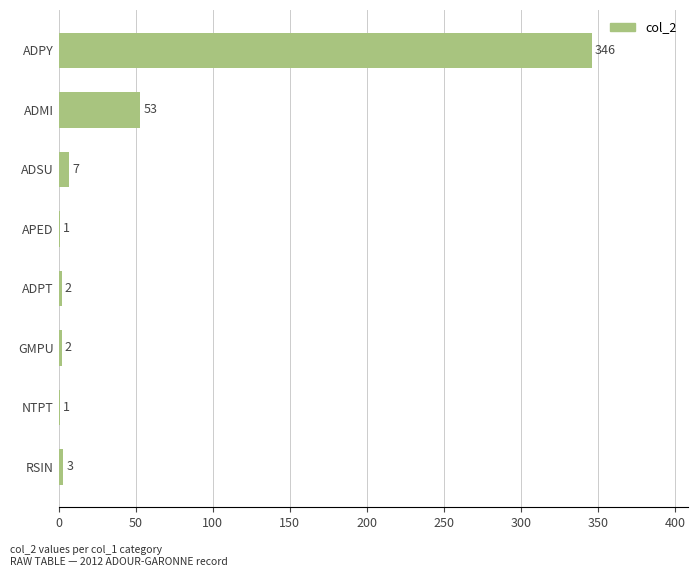

What is the average value?

52